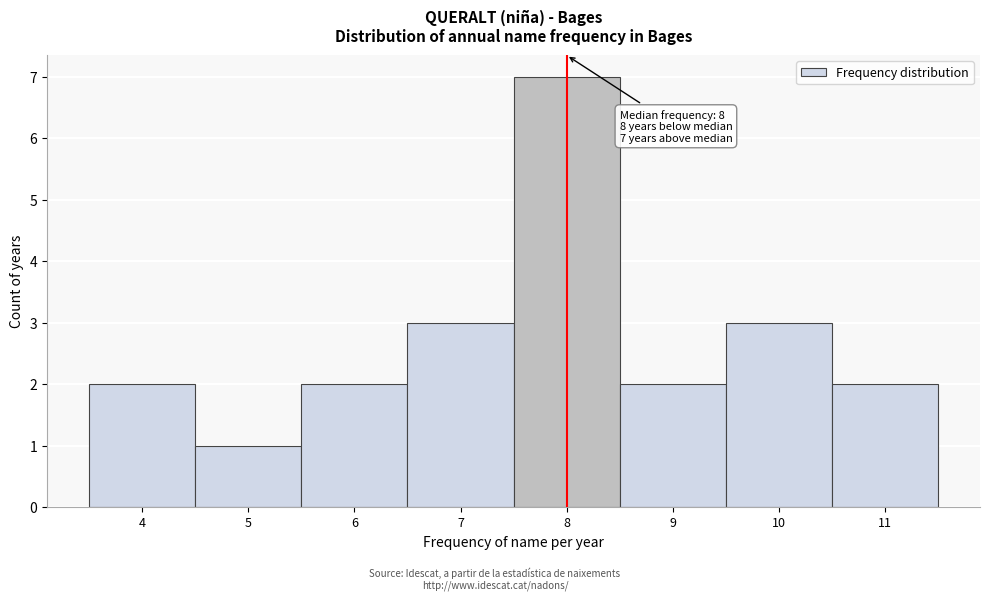

Over which range of the x-axis is the bar tallest?

7.5 to 8.5